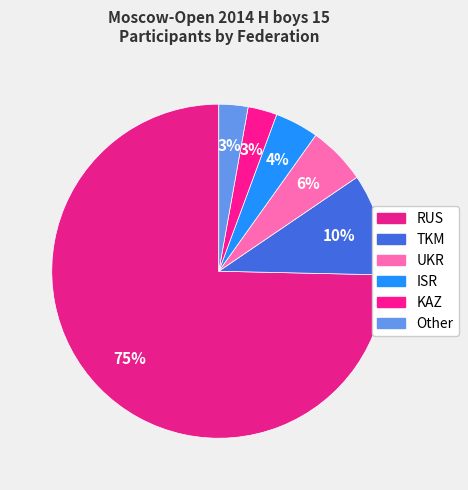

What portion of the pie excludes RUS?

25.4%